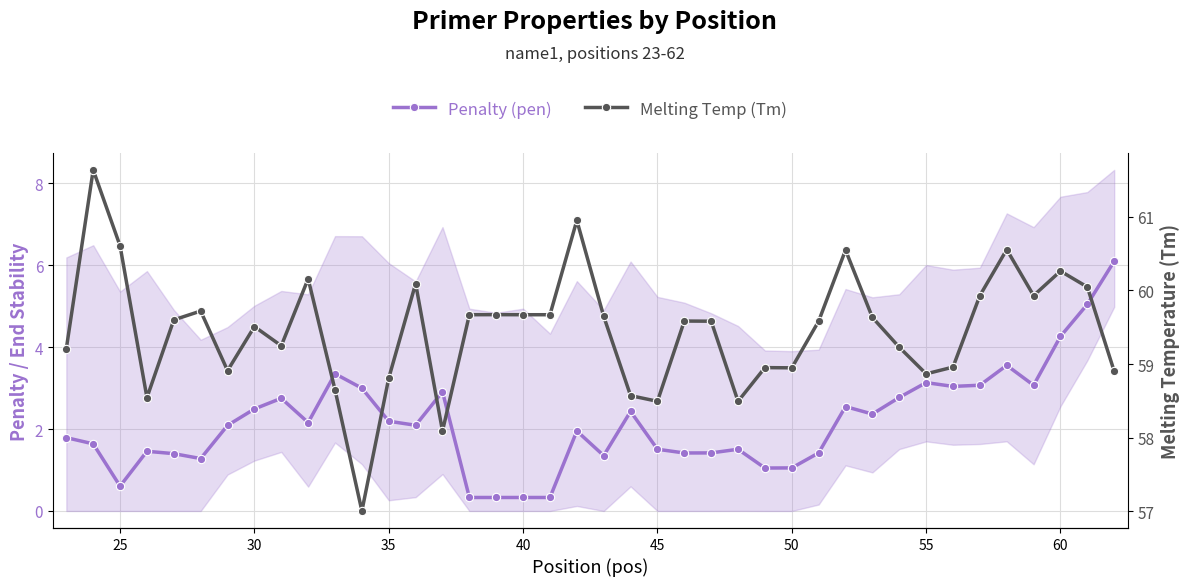

List the series in order of their overall mean, highest first.

Melting Temp (Tm), Penalty (pen)